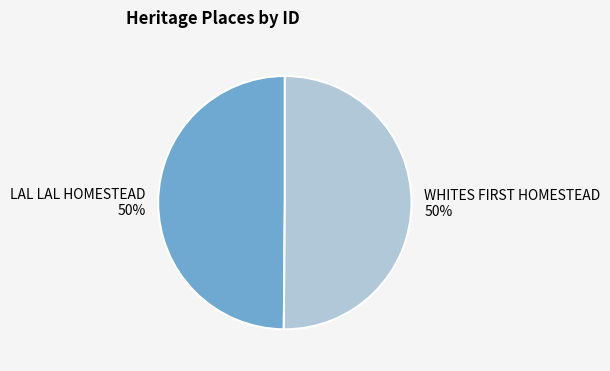

To the nearest percent, what percentage of the pie is LAL LAL HOMESTEAD?

50%